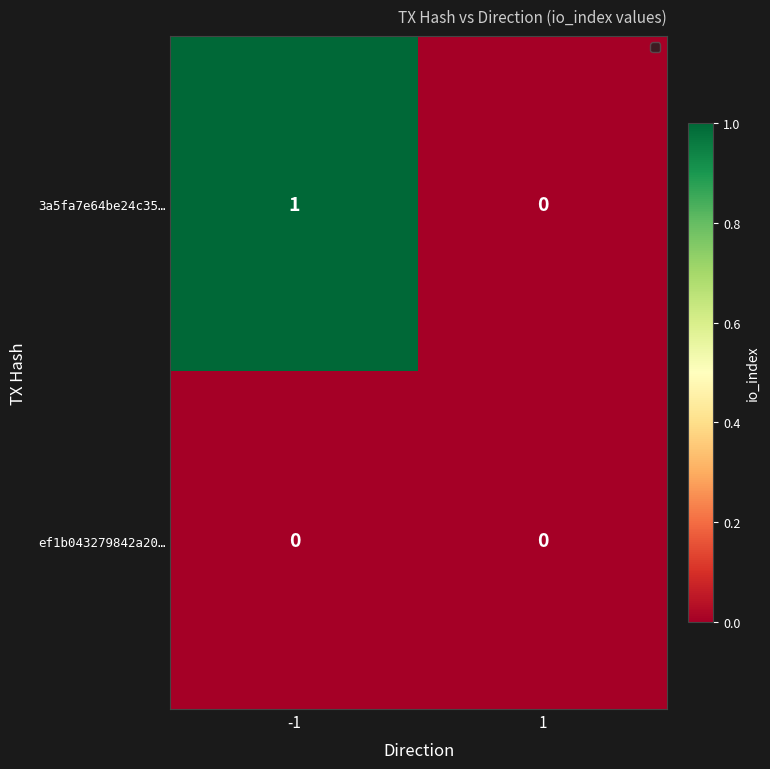

True or false: 3a5fa7e64be24c35… has a value of 1 at -1.

True